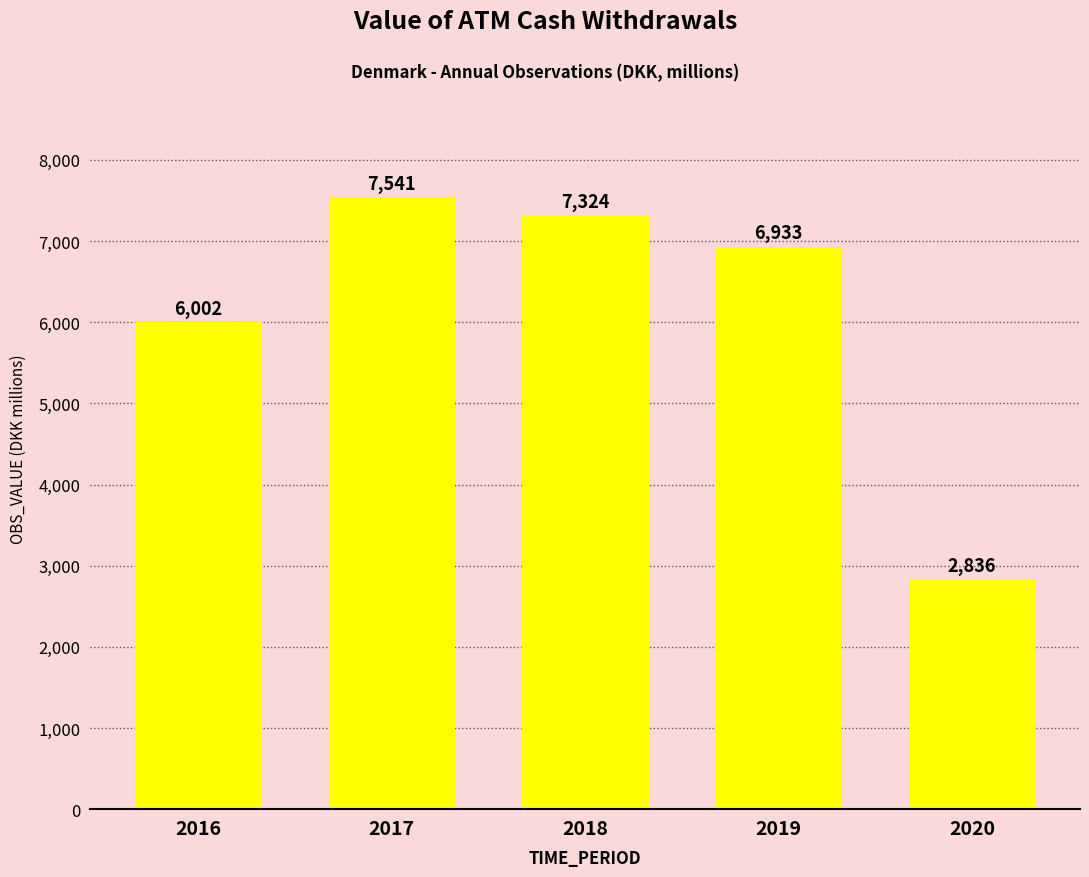

Reading left to right, transcribe all the data shown in this chart.

6002	7541	7324	6933	2836